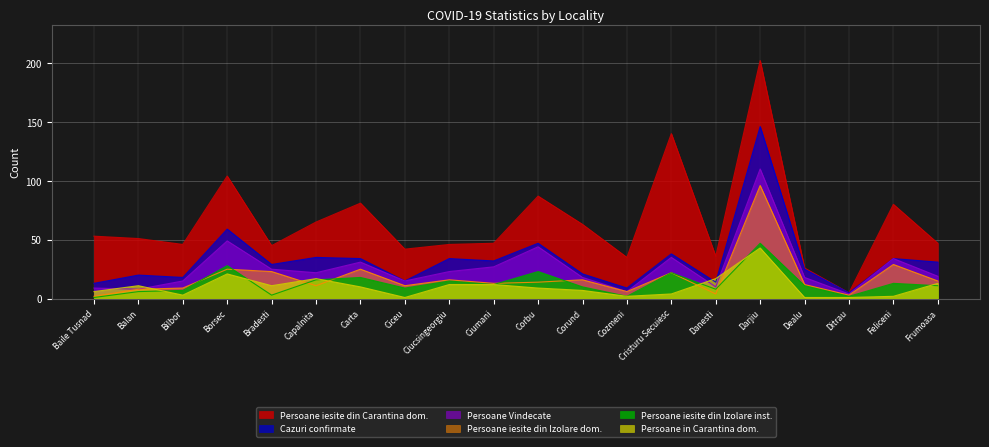

What is the value of the Persoane iesite din Carantina dom. point at the 4th from the left?

104